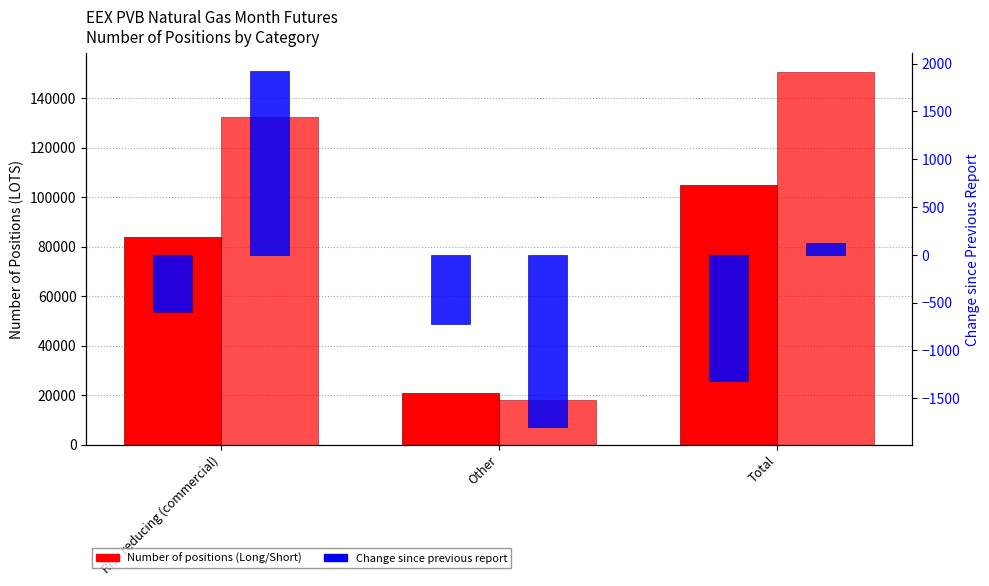

What is the sum of the Commercial Undertakings Short values at Risk reducing (commercial) and Other?

150560